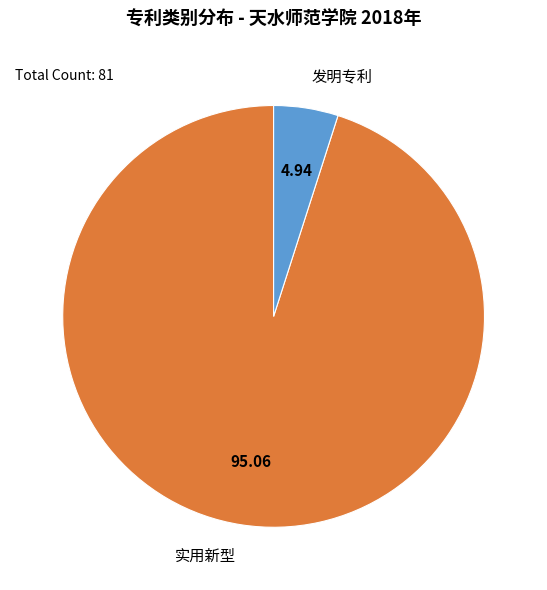

What is the ratio of the value at 发明专利 to the value at 实用新型?

0.1